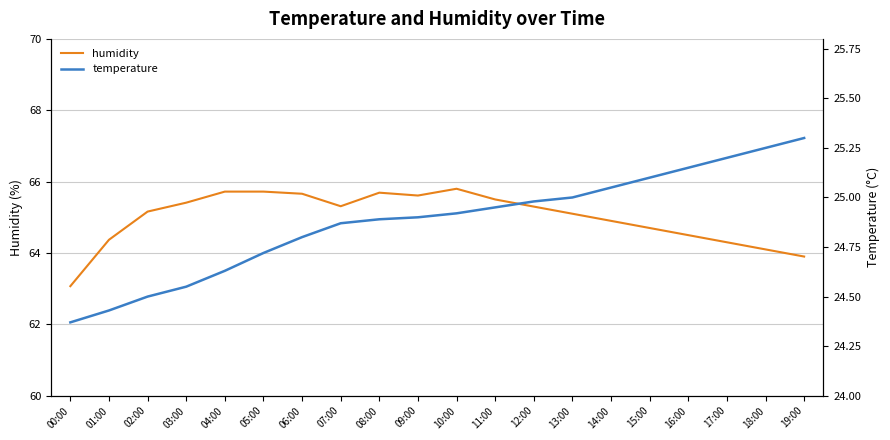

List the series in order of their peak value, highest first.

humidity, temperature